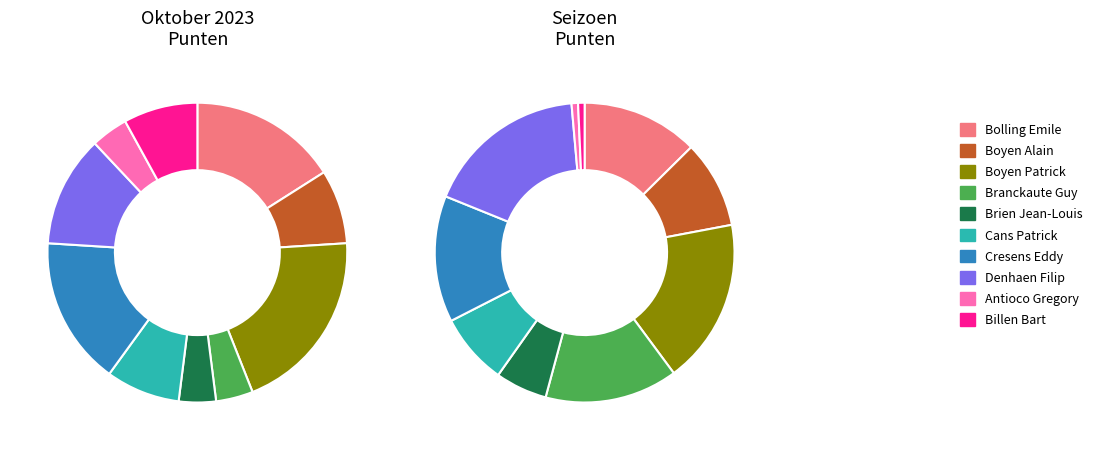

What percentage is NOT represented by Denhaen Filip?

88.0%